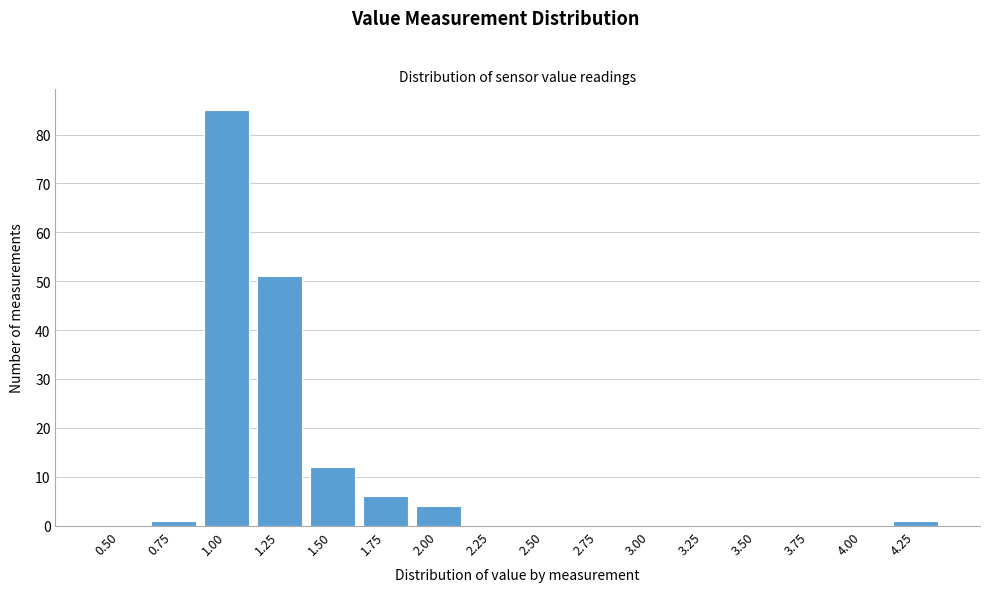

Reading left to right, list all the values displayed in this chart.

0.50=0	0.75=1	1.00=85	1.25=51	1.50=12	1.75=6	2.00=4	2.25=0	2.50=0	2.75=0	3.00=0	3.25=0	3.50=0	3.75=0	4.00=0	4.25=1